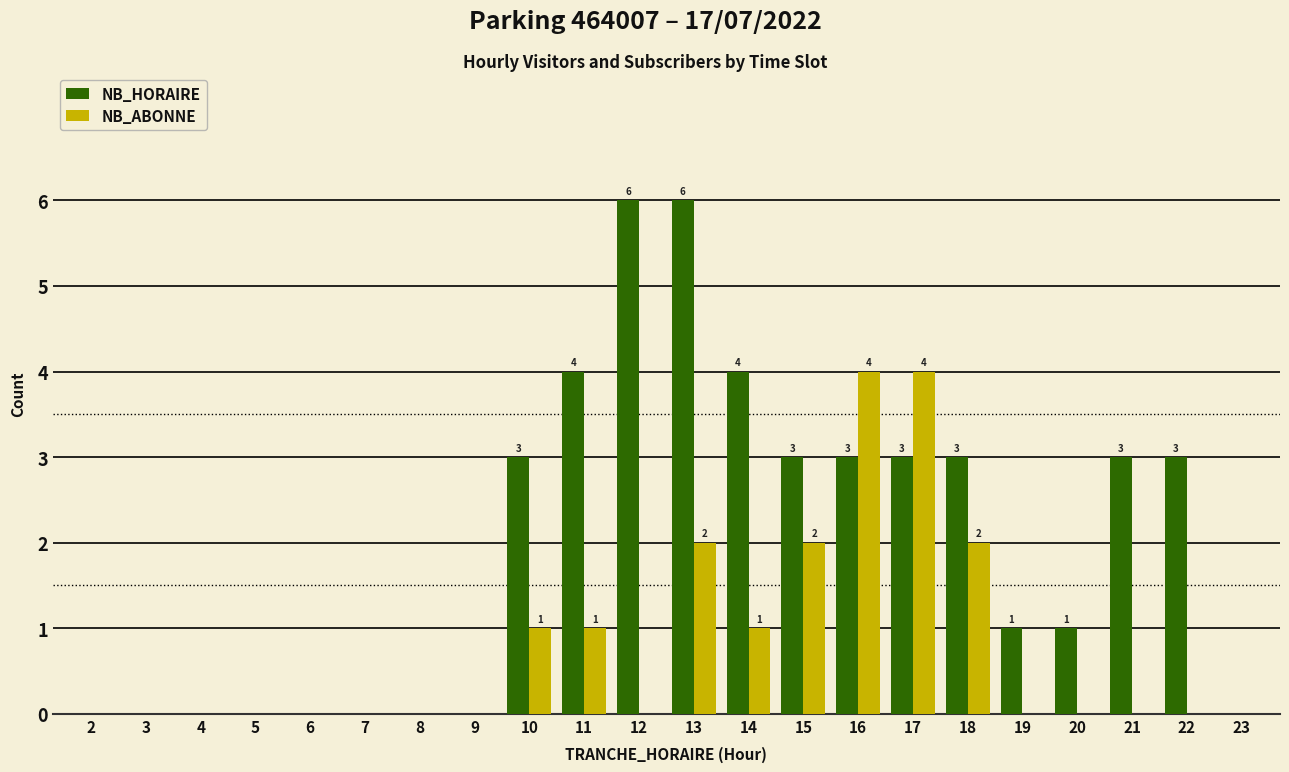

Between 4 and 16, which series saw the biggest shift?

NB_ABONNE